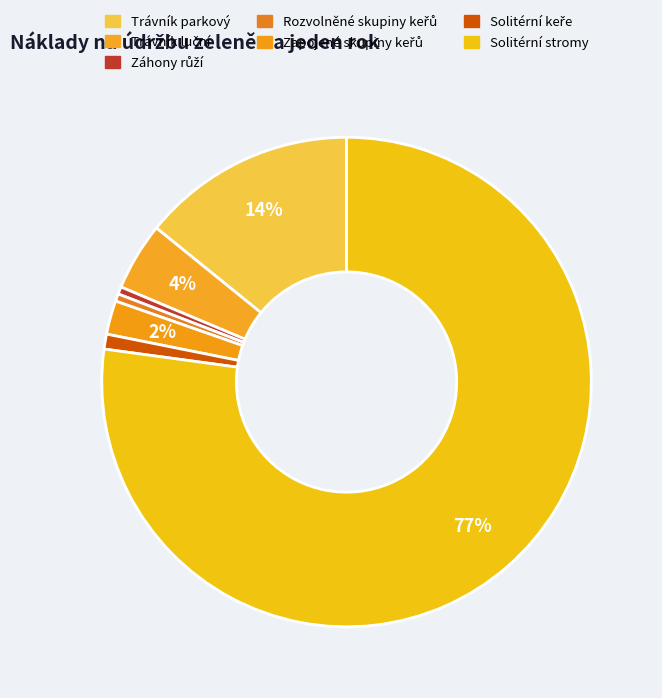

Rank the categories by value from highest to lowest.

Solitérní stromy, Trávník parkový, Trávník luční, Zapojené skupiny keřů, Solitérní keře, Rozvolněné skupiny keřů, Záhony růží